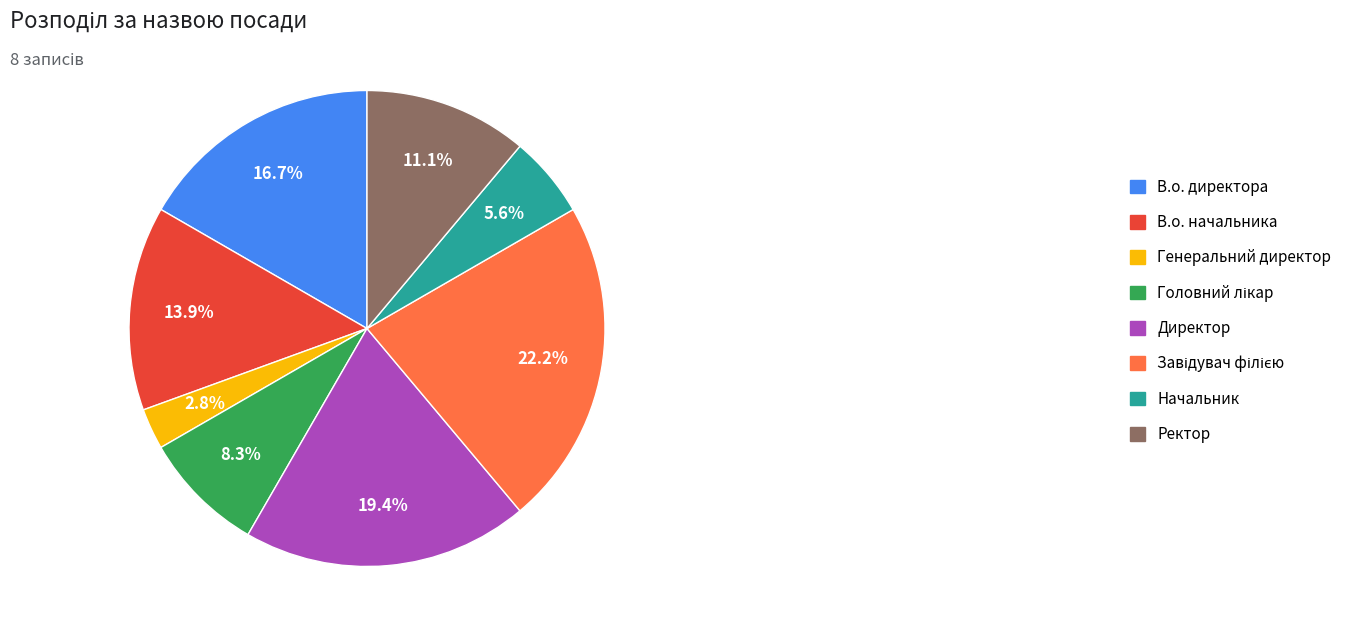

Between В.о. директора and Ректор, which is larger?

В.о. директора